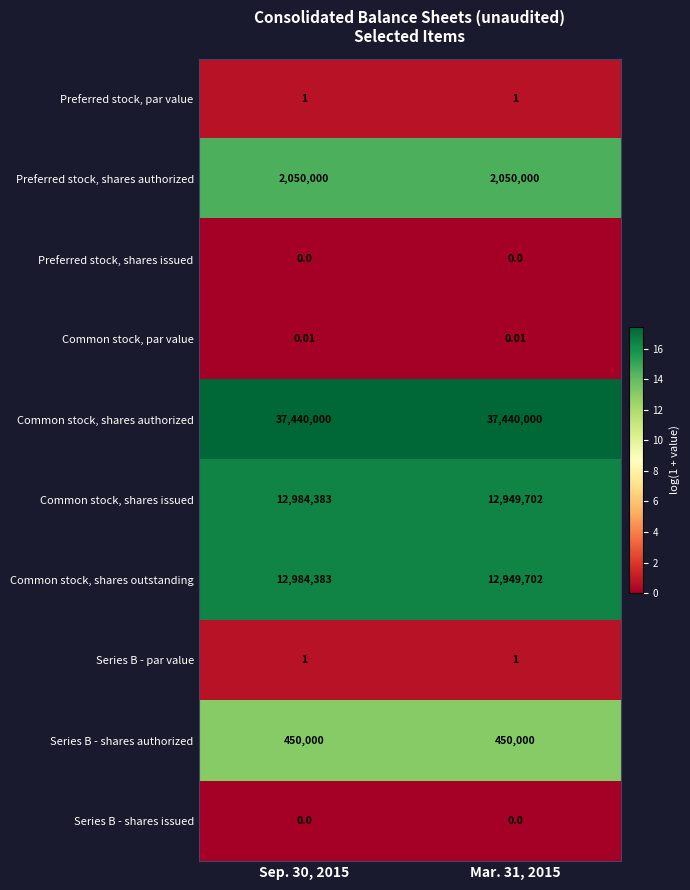

At which category is the sum across all series the highest?

Sep. 30, 2015